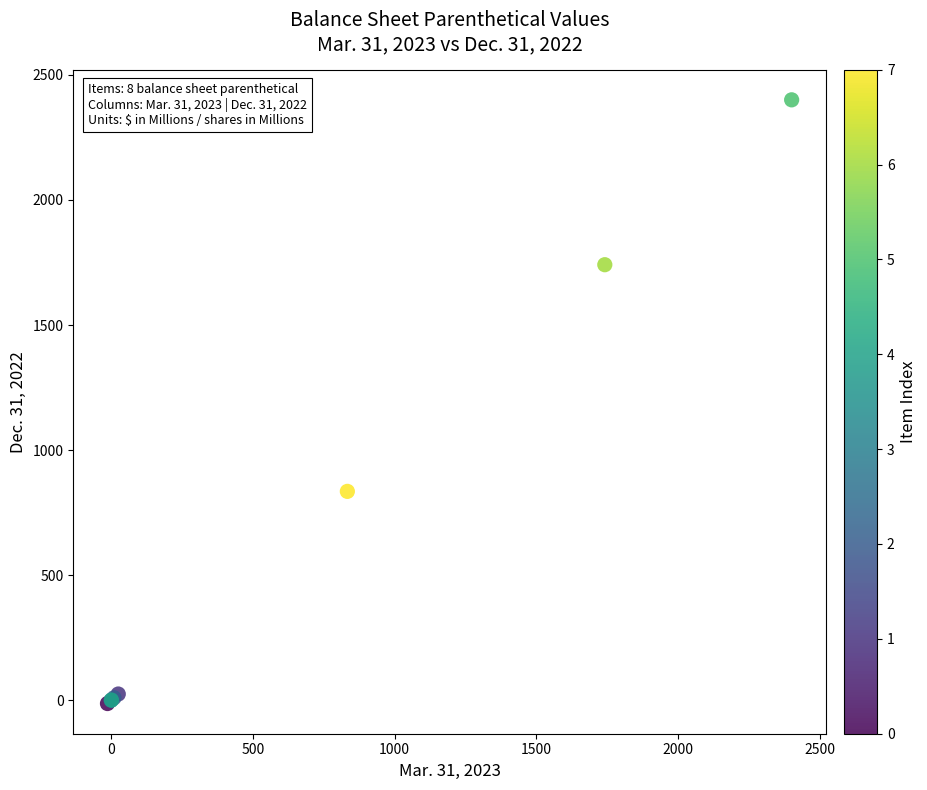

What Y value in the scatter plot is closest to 1193?

835